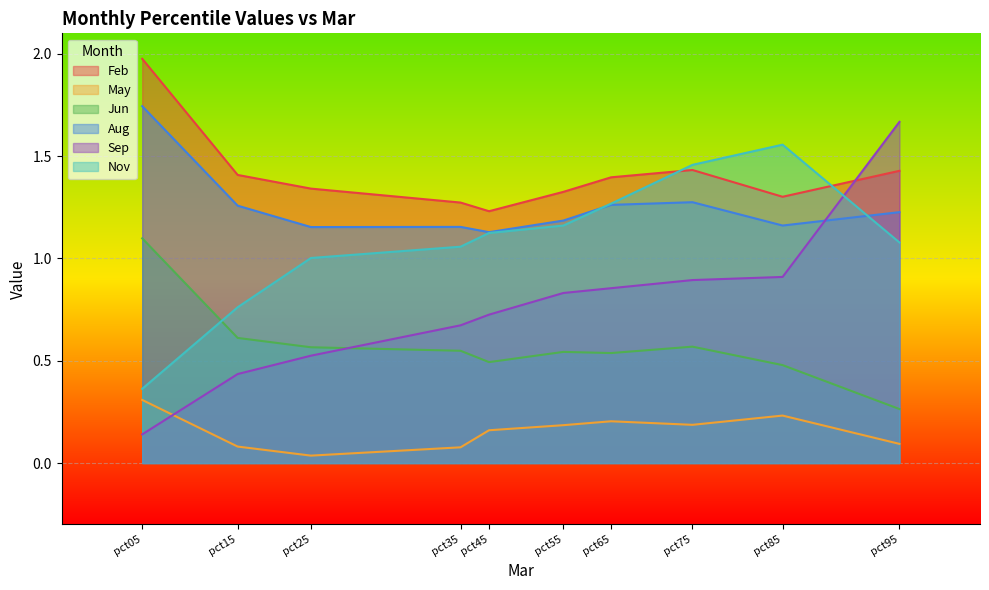

The value of Nov at pct95 is 0.4. True or false?

False